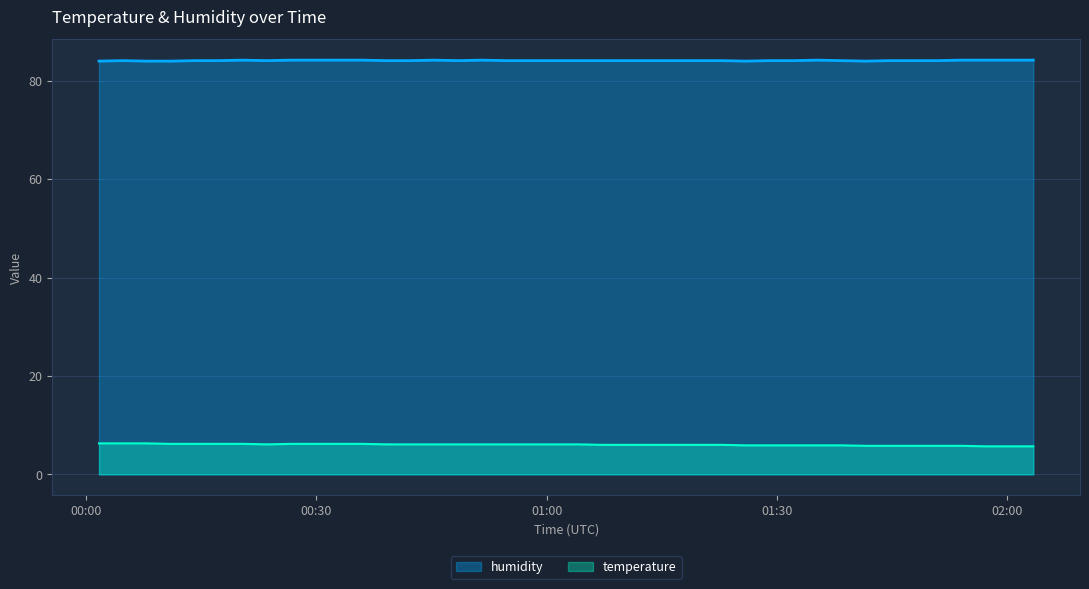

List the labels in order of temperature value, smallest first.

2024-02-26T01:57:11, 2024-02-26T02:00:20, 2024-02-26T02:03:26, 2024-02-26T01:41:33, 2024-02-26T01:44:38, 2024-02-26T01:47:48, 2024-02-26T01:50:56, 2024-02-26T01:54:04, 2024-02-26T01:25:56, 2024-02-26T01:29:03, 2024-02-26T01:32:09, 2024-02-26T01:35:20, 2024-02-26T01:38:25, 2024-02-26T01:07:12, 2024-02-26T01:10:20, 2024-02-26T01:13:26, 2024-02-26T01:16:34, 2024-02-26T01:19:42, 2024-02-26T01:22:49, 2024-02-26T00:23:30, 2024-02-26T00:39:07, 2024-02-26T00:42:13, 2024-02-26T00:45:20, 2024-02-26T00:48:30, 2024-02-26T00:51:37, 2024-02-26T00:54:43, 2024-02-26T00:57:51, 2024-02-26T01:00:56, 2024-02-26T01:04:06, 2024-02-26T00:11:02, 2024-02-26T00:14:09, 2024-02-26T00:17:17, 2024-02-26T00:20:25, 2024-02-26T00:26:38, 2024-02-26T00:29:44, 2024-02-26T00:32:54, 2024-02-26T00:35:59, 2024-02-26T00:01:39, 2024-02-26T00:04:46, 2024-02-26T00:07:54